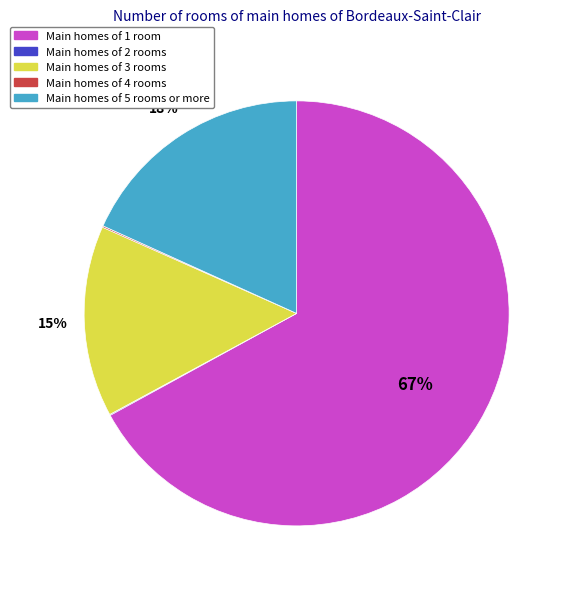

Which has a higher value, Main homes of 1 room or Main homes of 3 rooms?

Main homes of 1 room